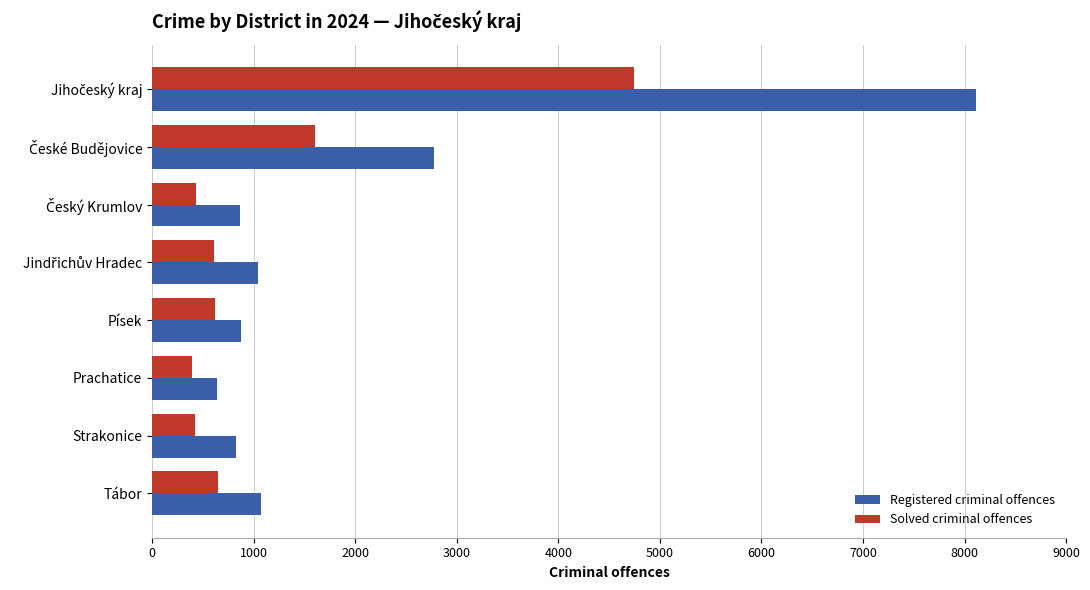

Which series has the largest total across all categories?

Registered criminal offences